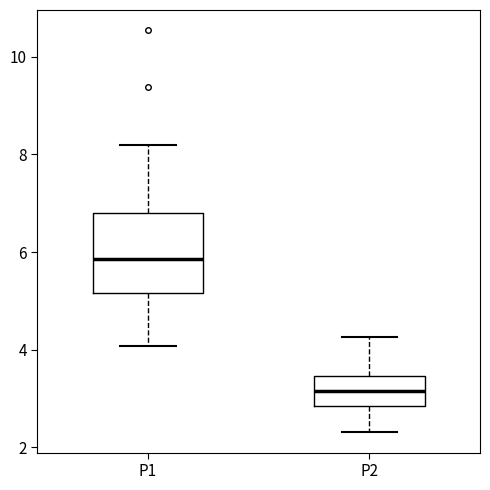

Where does the upper whisker of the box for P2 end on the y-axis? The values are not printed on the chart, so give them approximately, as read against the axis.

4.2